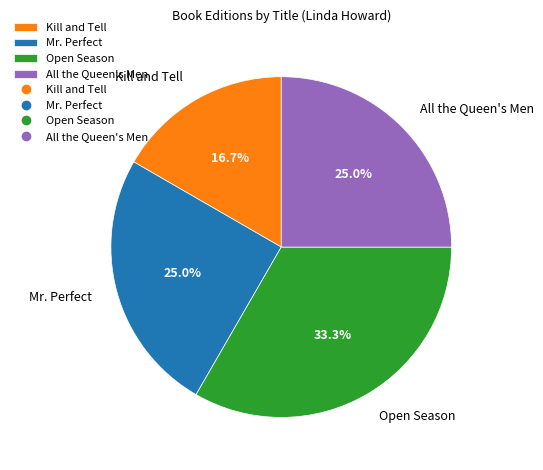

What percentage do Open Season and All the Queen's Men together represent?

58.3%